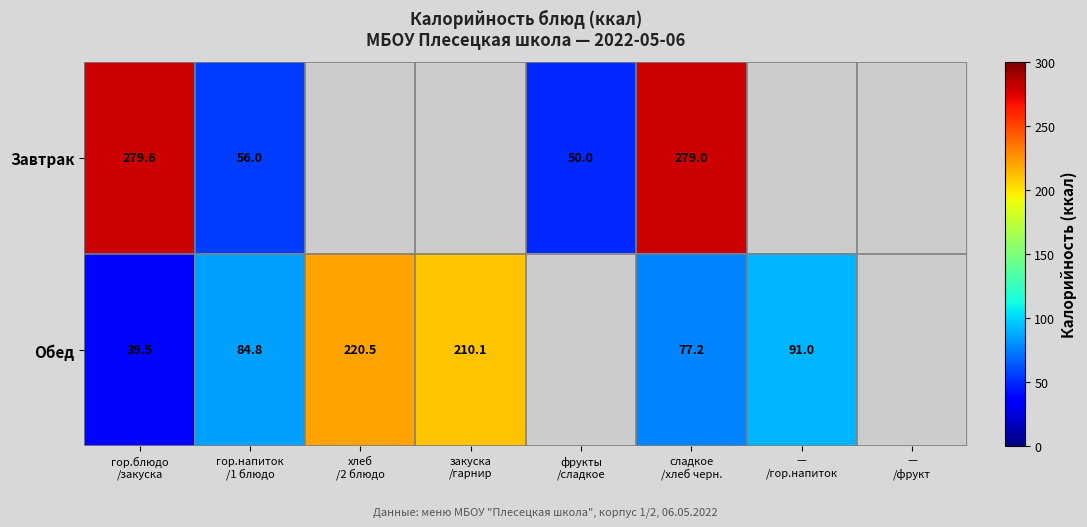

What is the difference between the maximum and minimum values in the Обед series?

181.0